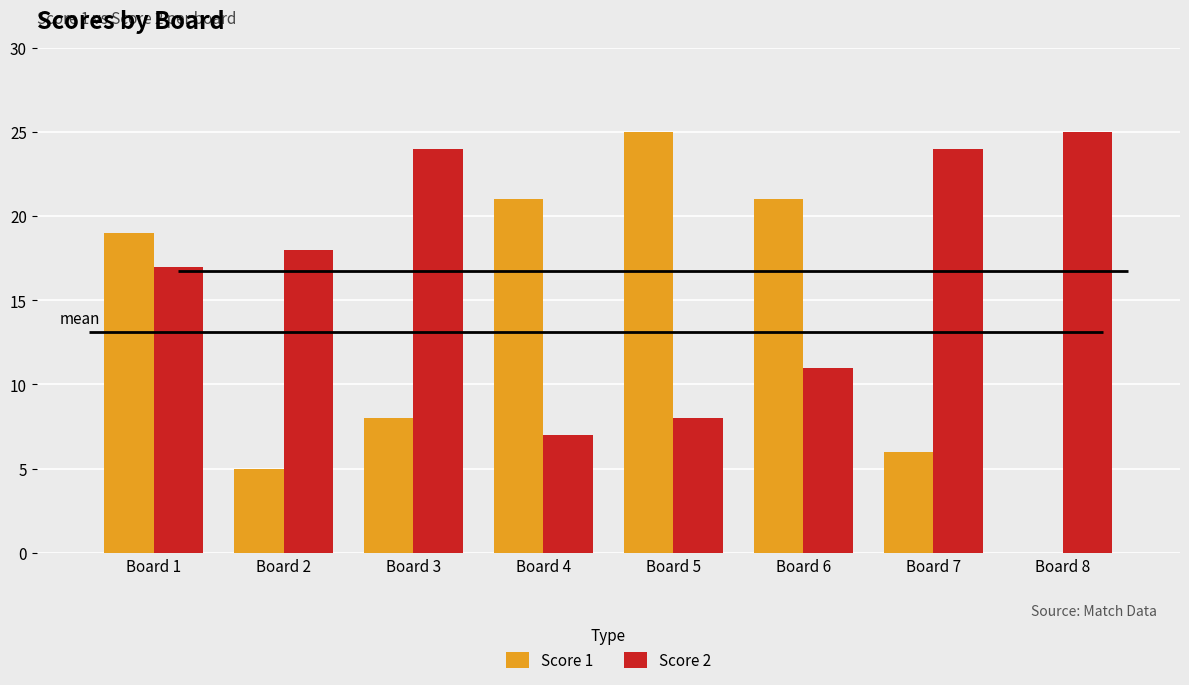

Between Board 8 and Board 7, which is larger?

Board 7